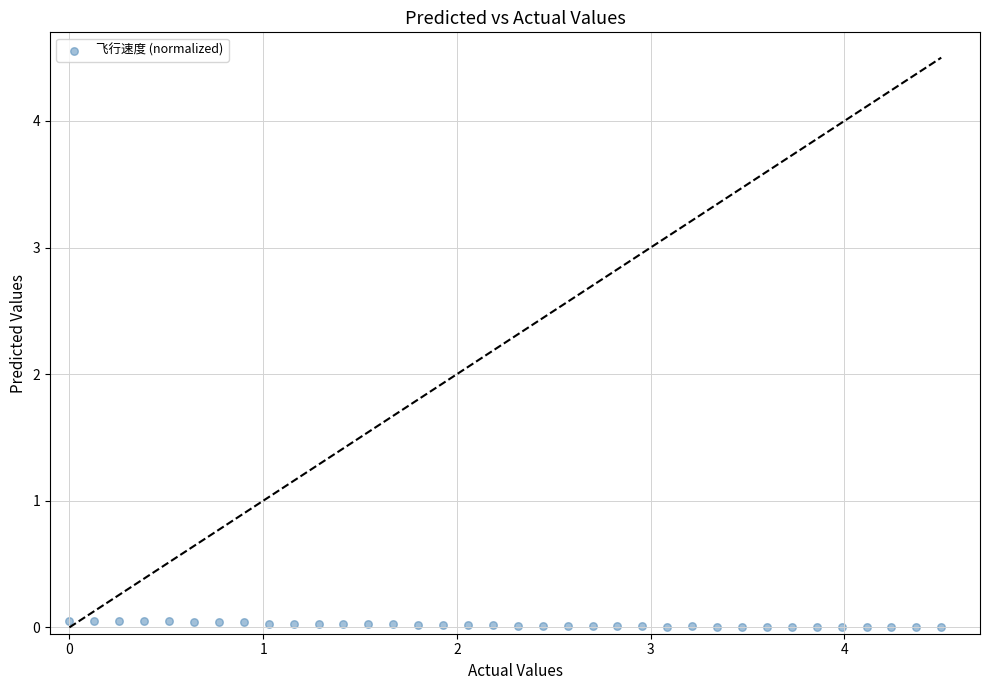

What is the range of X values (max minus min)?

4.5